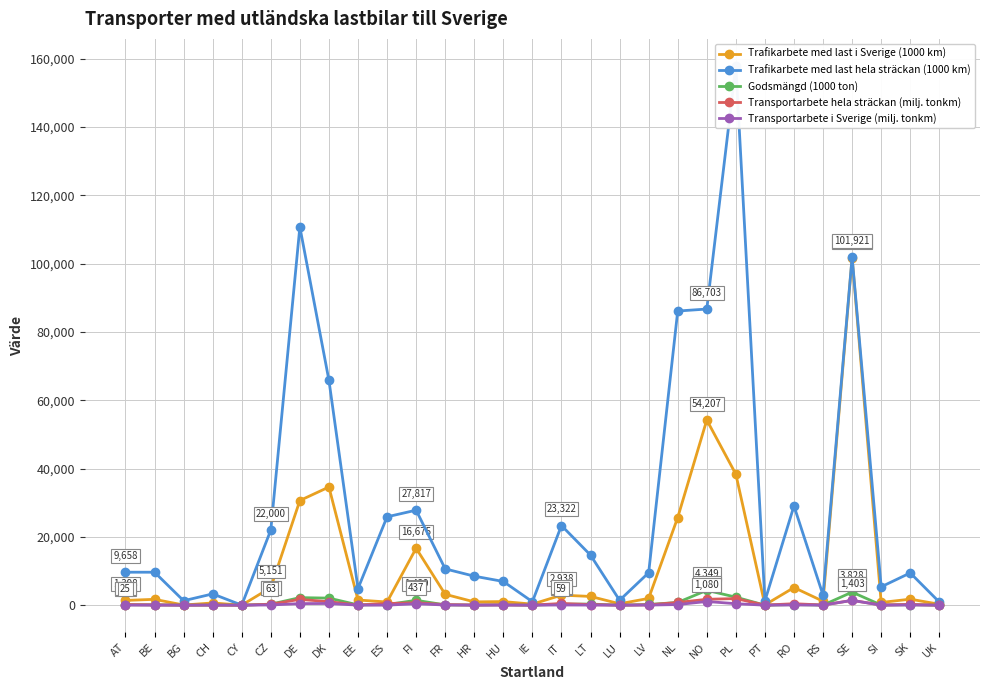

What are all the series names shown in the legend?

Trafikarbete med last i Sverige (1000 km), Trafikarbete med last hela sträckan (1000 km), Godsmängd (1000 ton), Transportarbete hela sträckan (milj. tonkm), Transportarbete i Sverige (milj. tonkm)